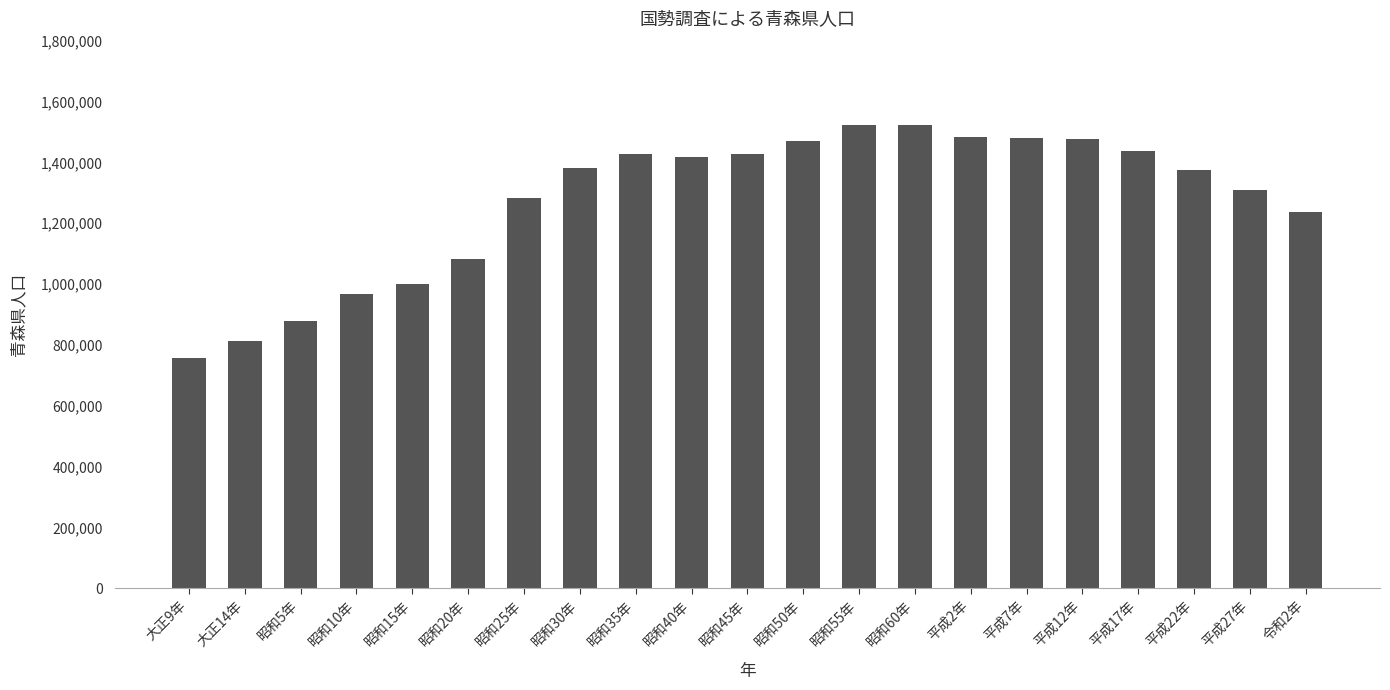

Between 昭和5年 and 昭和50年, which is larger?

昭和50年